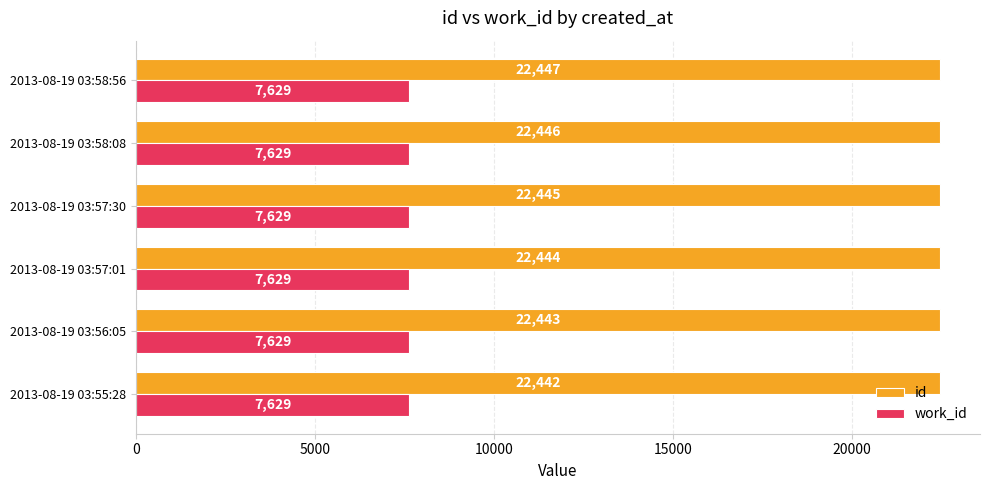

At how many categories does at least one series exceed 21550?

6